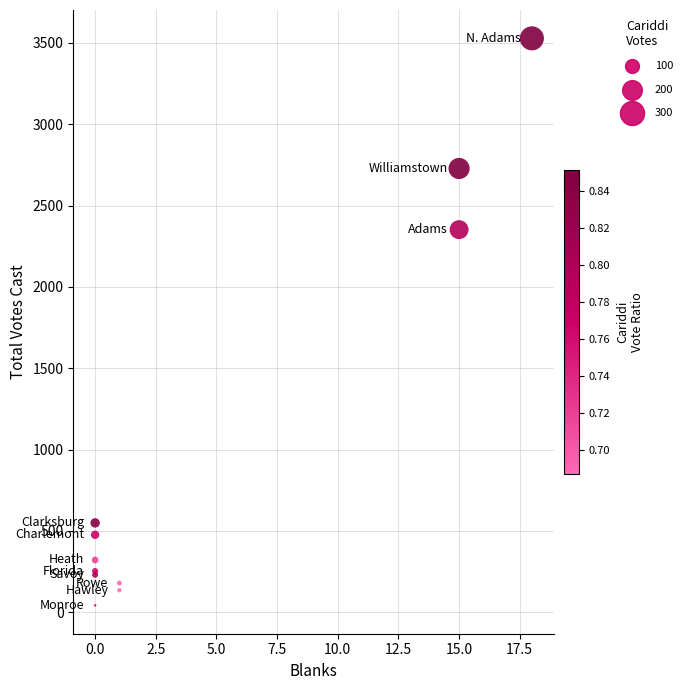

What Y value in the scatter plot is closest to 1785?

2352